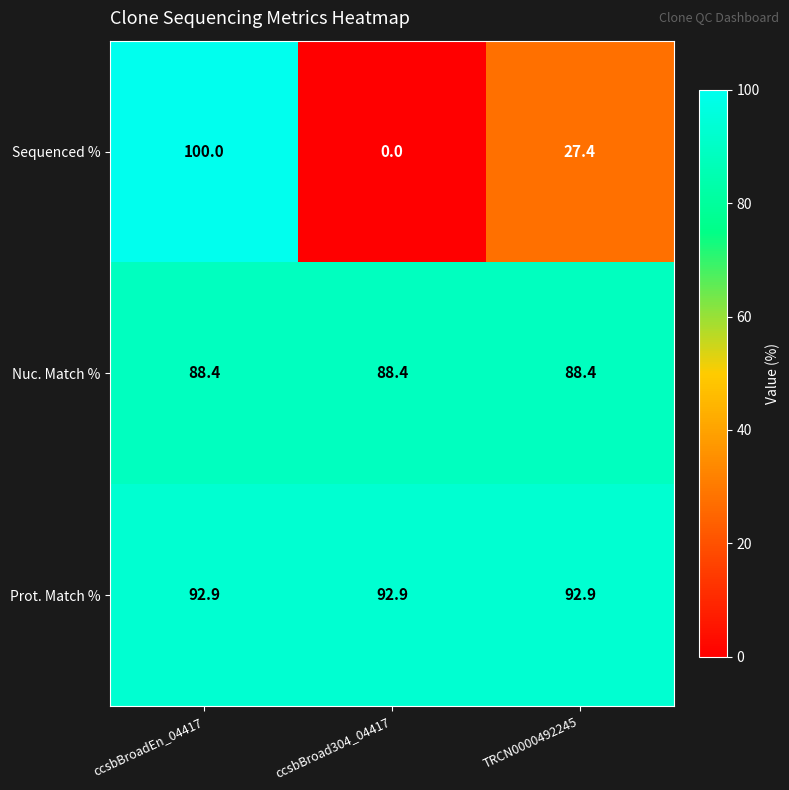

List the series in order of their peak value, highest first.

Sequenced %, Prot. Match %, Nuc. Match %